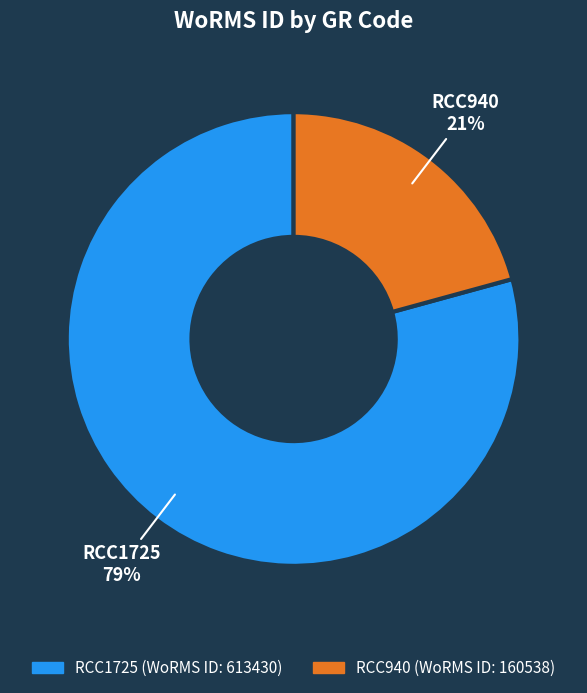

Does RCC940 account for over 50% of the chart?

No